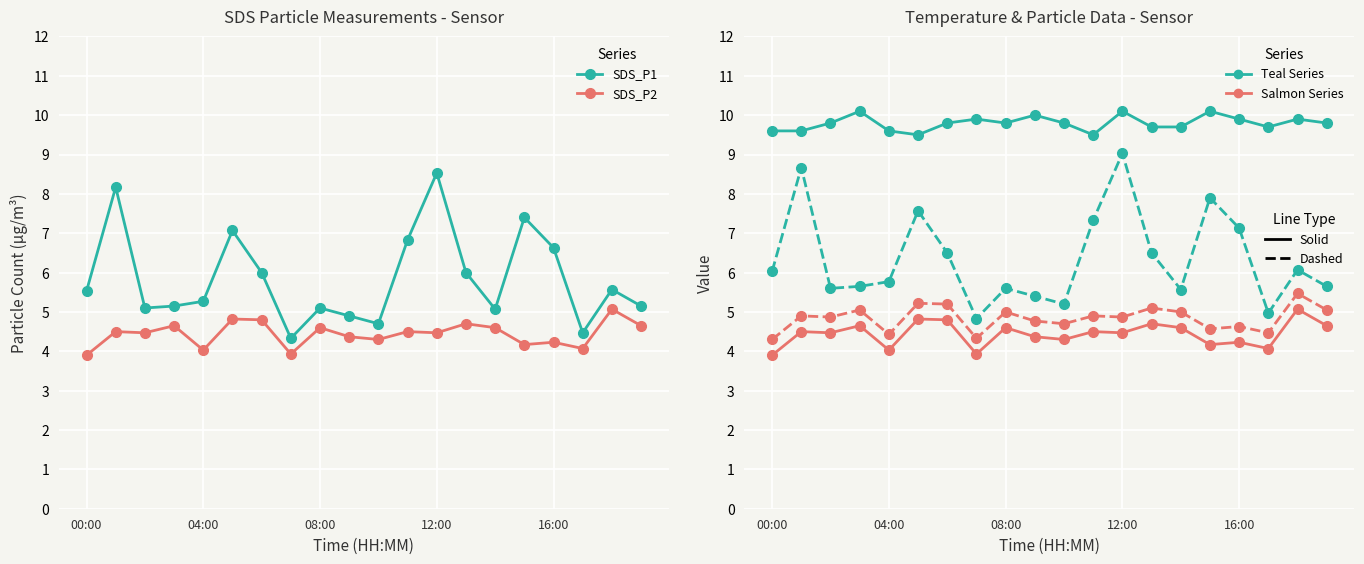

True or false: SDS_P2 and SDS_P2 (solid) intersect in this chart.

False